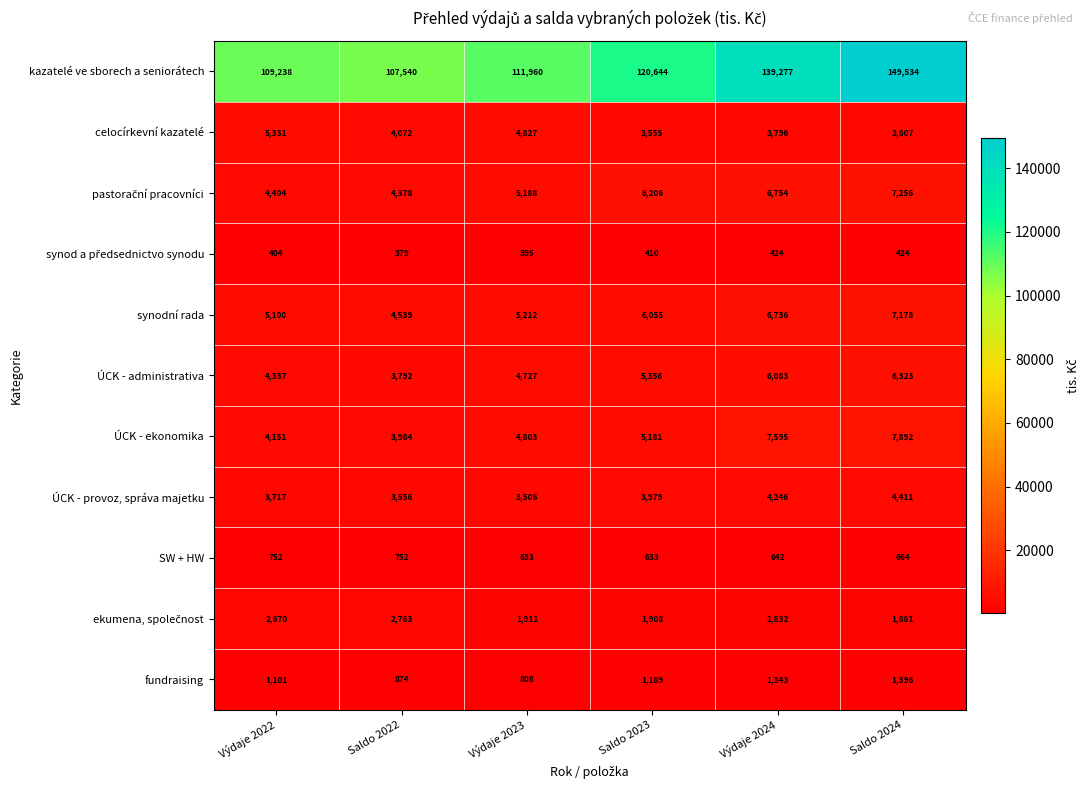

Which series changed the most between Výdaje 2023 and Výdaje 2024?

kazatelé ve sborech a seniorátech